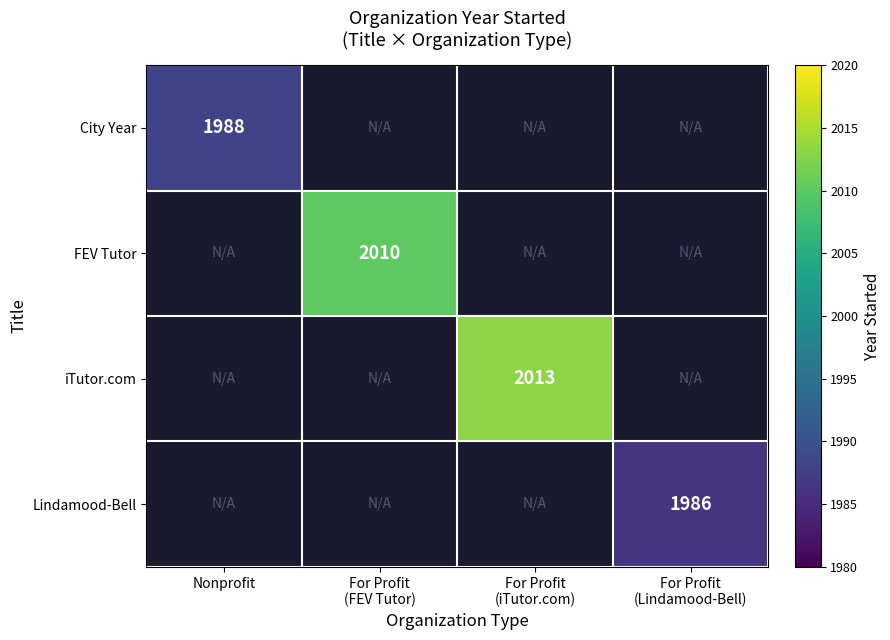

The value of City Year at Nonprofit is 1988. True or false?

True